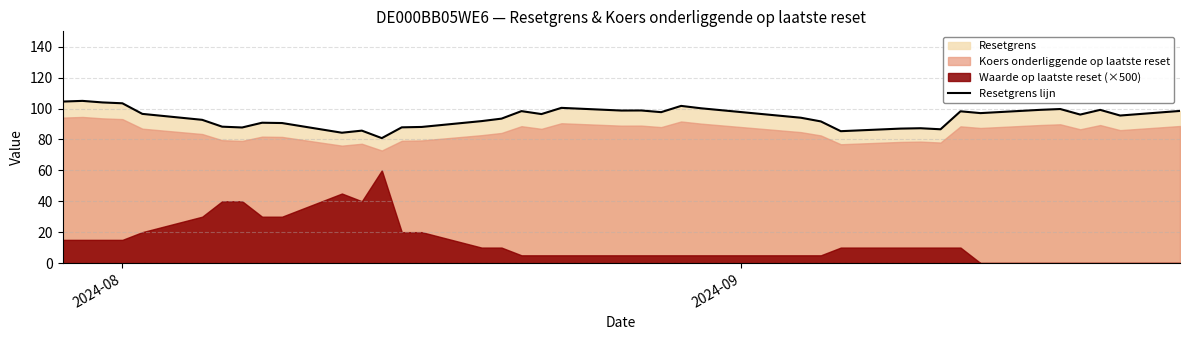

What is the highest value of the Resetgrens lijn series?

105.0